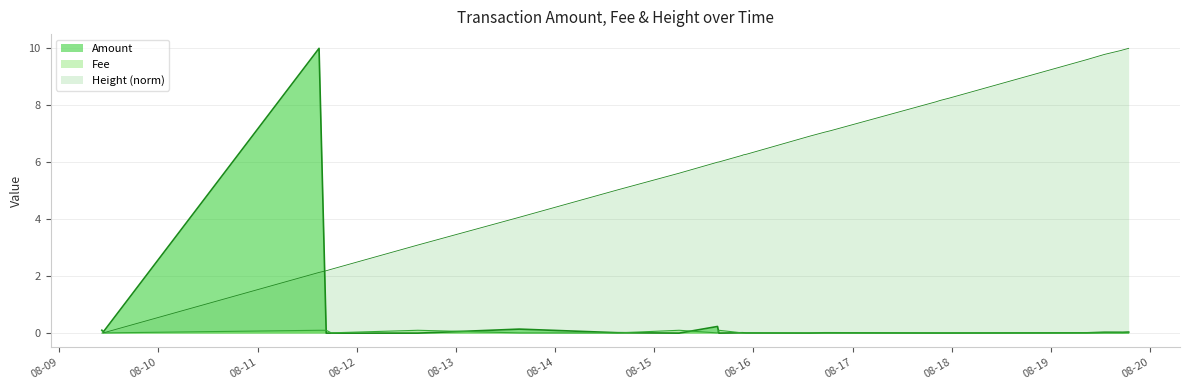

What is the difference between the second highest and minimum values in the Amount series?

0.2